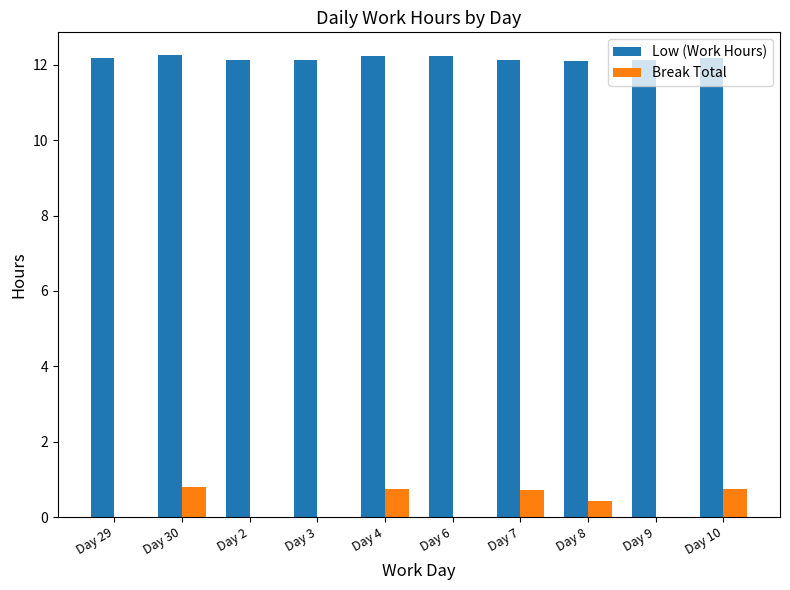

Which series has the largest total across all categories?

Low (Work Hours)